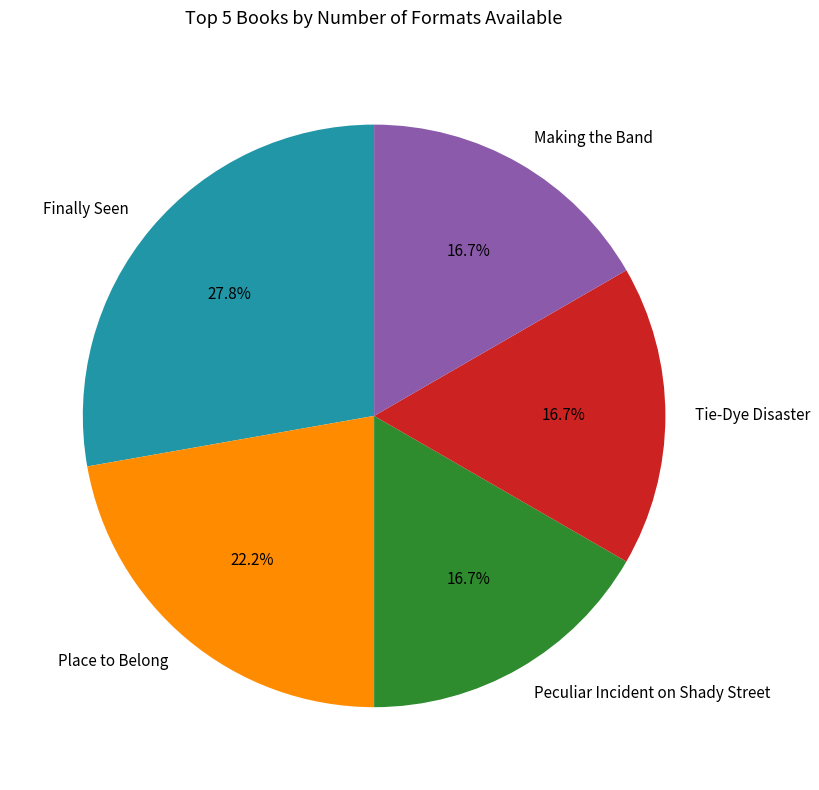

The Peculiar Incident on Shady Street slice represents 26% of the pie. True or false?

False